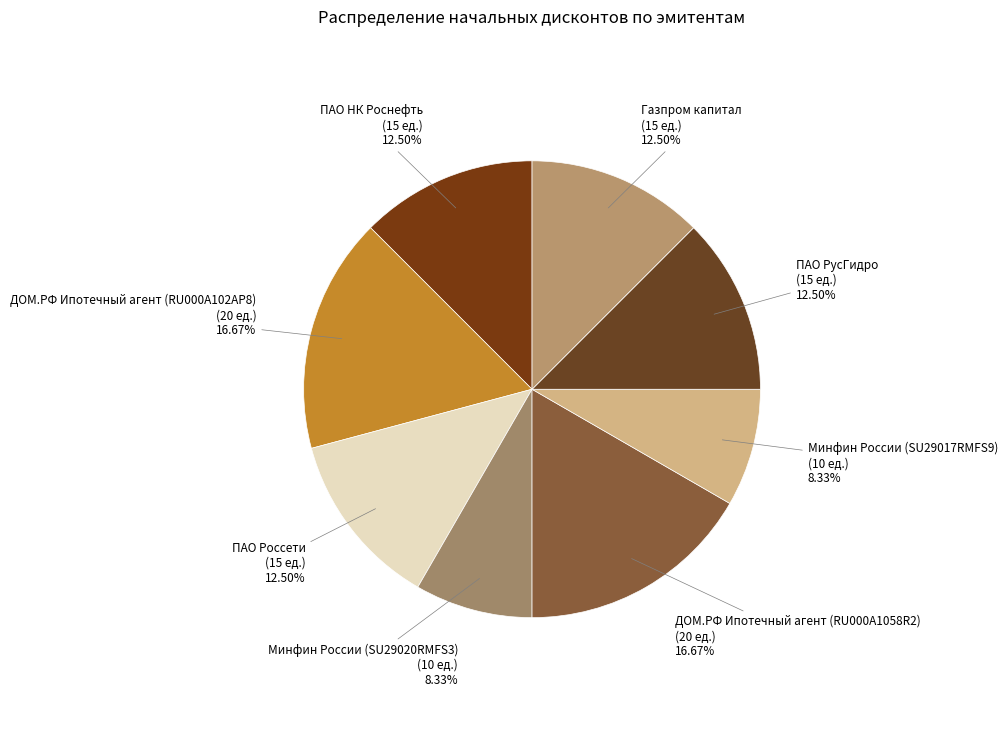

Does any single category account for the majority?

No